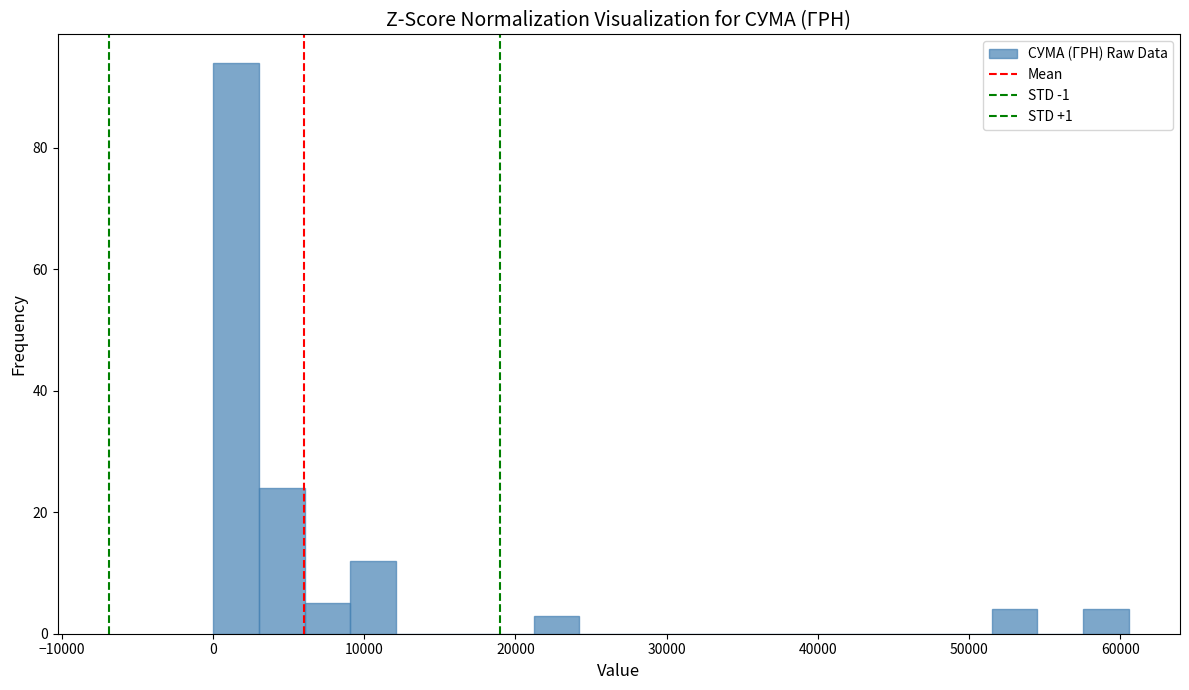

Read against the x-axis, roughly where is the centre of the tallest bar?

2000